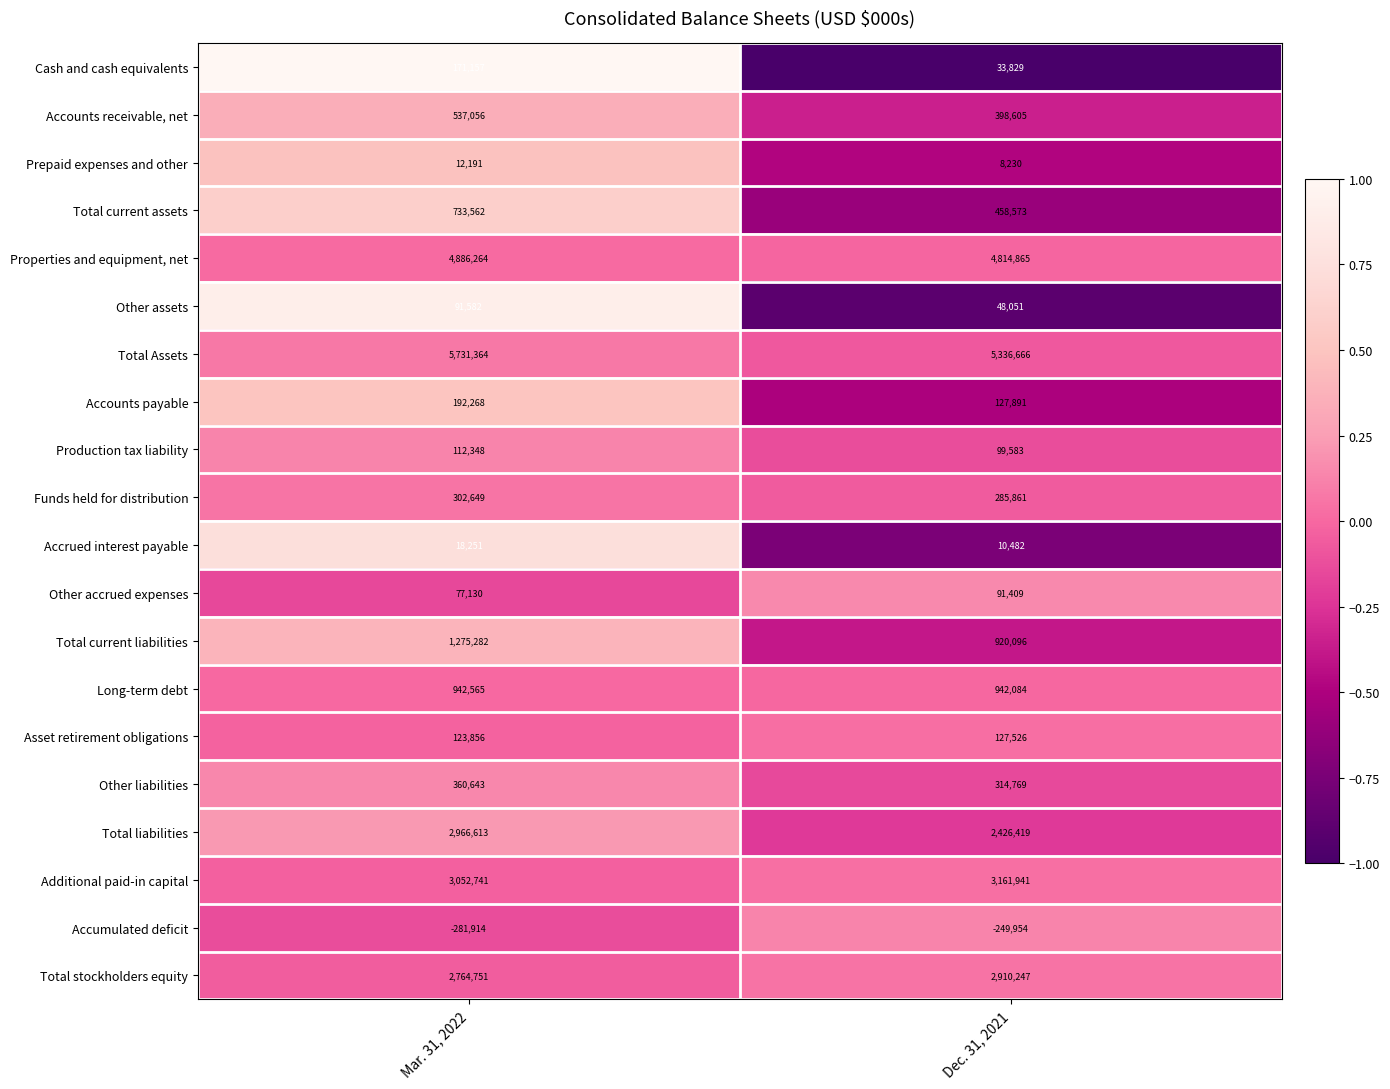

How many data points does each series have?

2